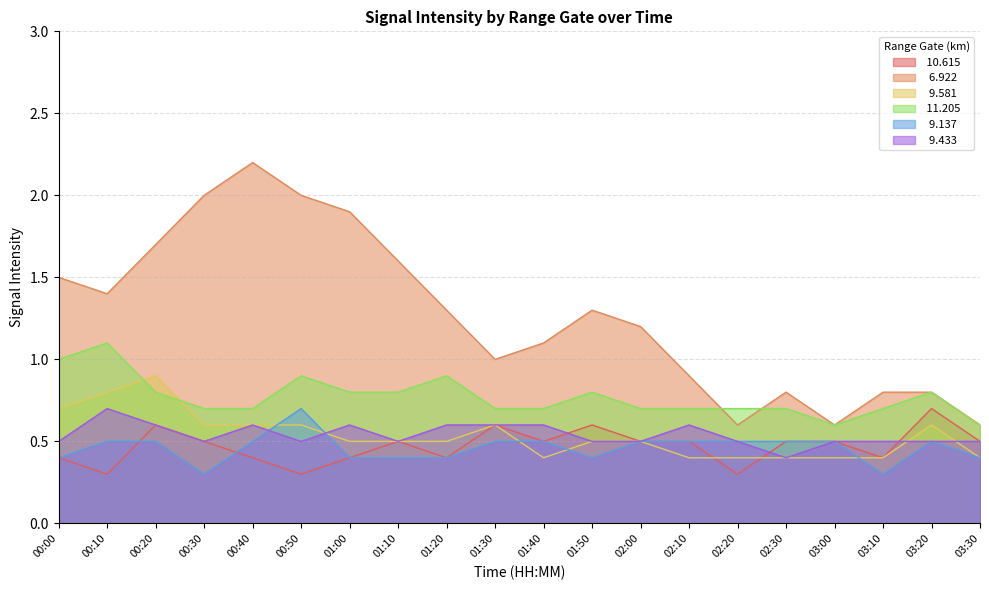

In   6.922, how many points are lower than both neighbors (excluding endpoints)?

4